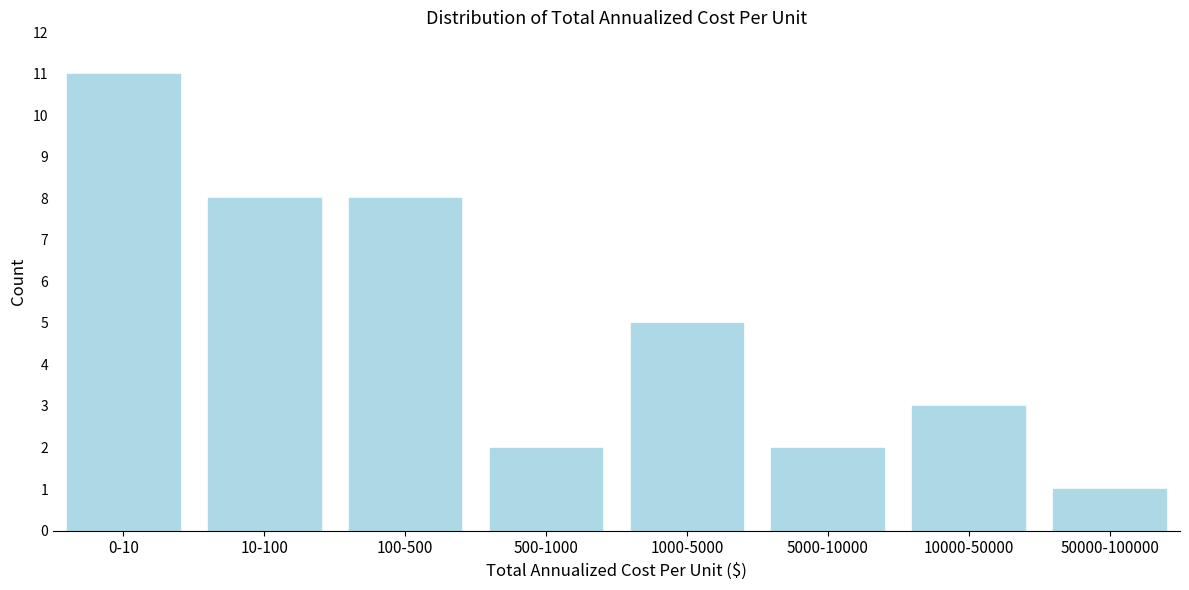

Reading left to right, what are all the values shown in this chart?

11	8	8	2	5	2	3	1